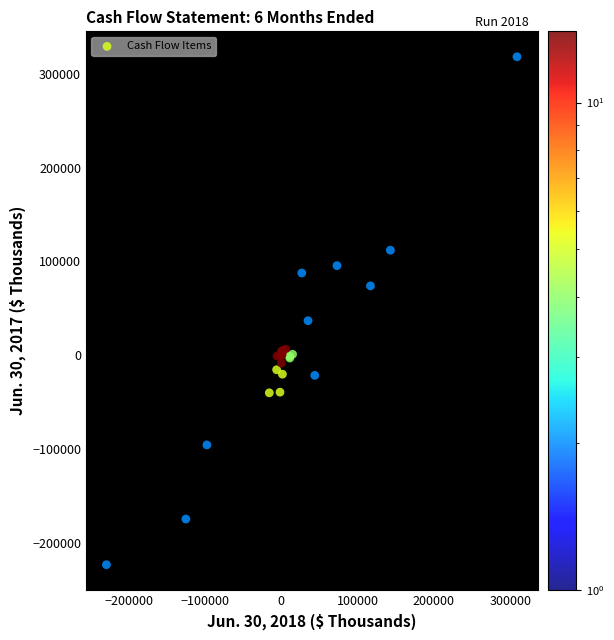

What Y value in the scatter plot is closest to 47356?

36705